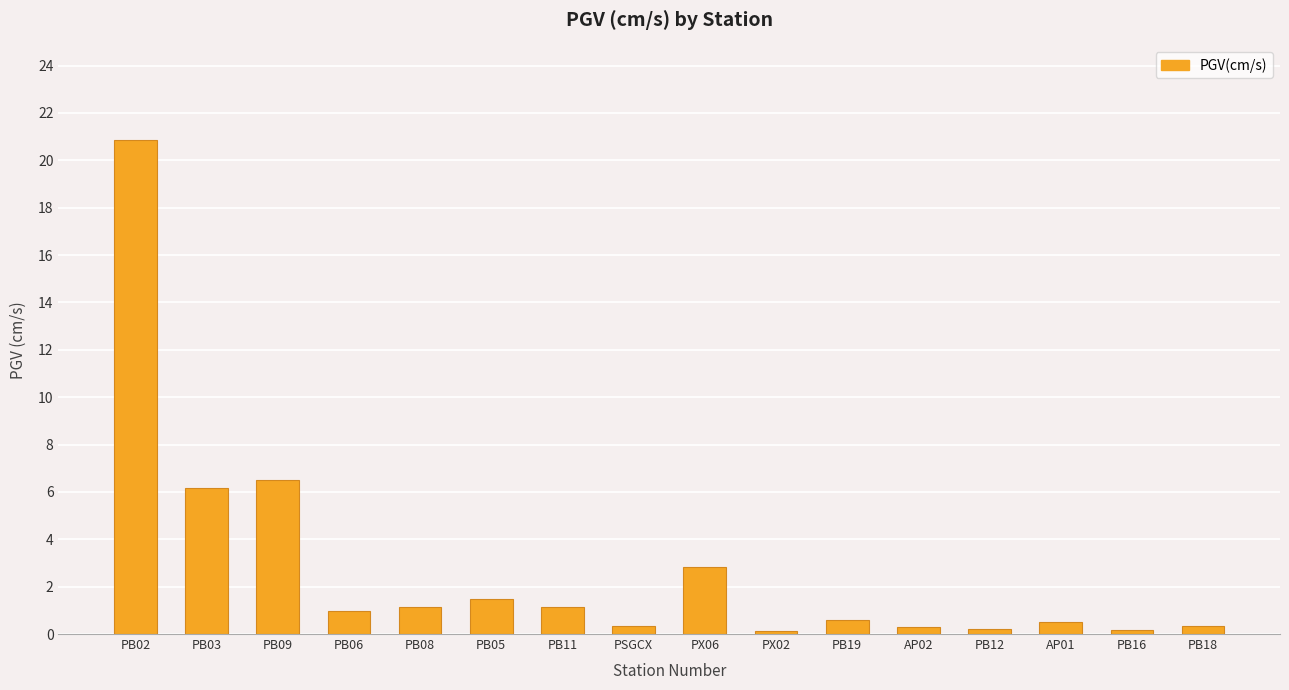

What value does the data have at PB05?

1.5